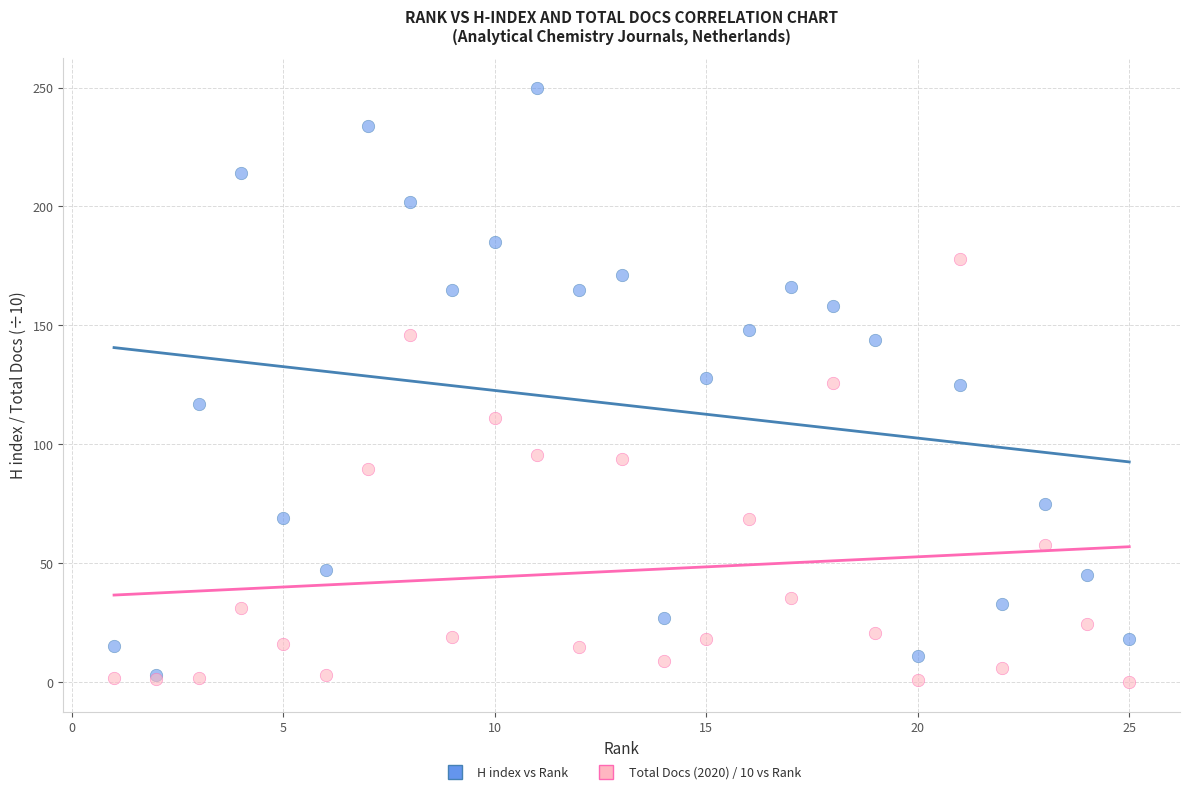

Which series reaches the minimum Y coordinate?

Total Docs (2020) / 10 vs Rank